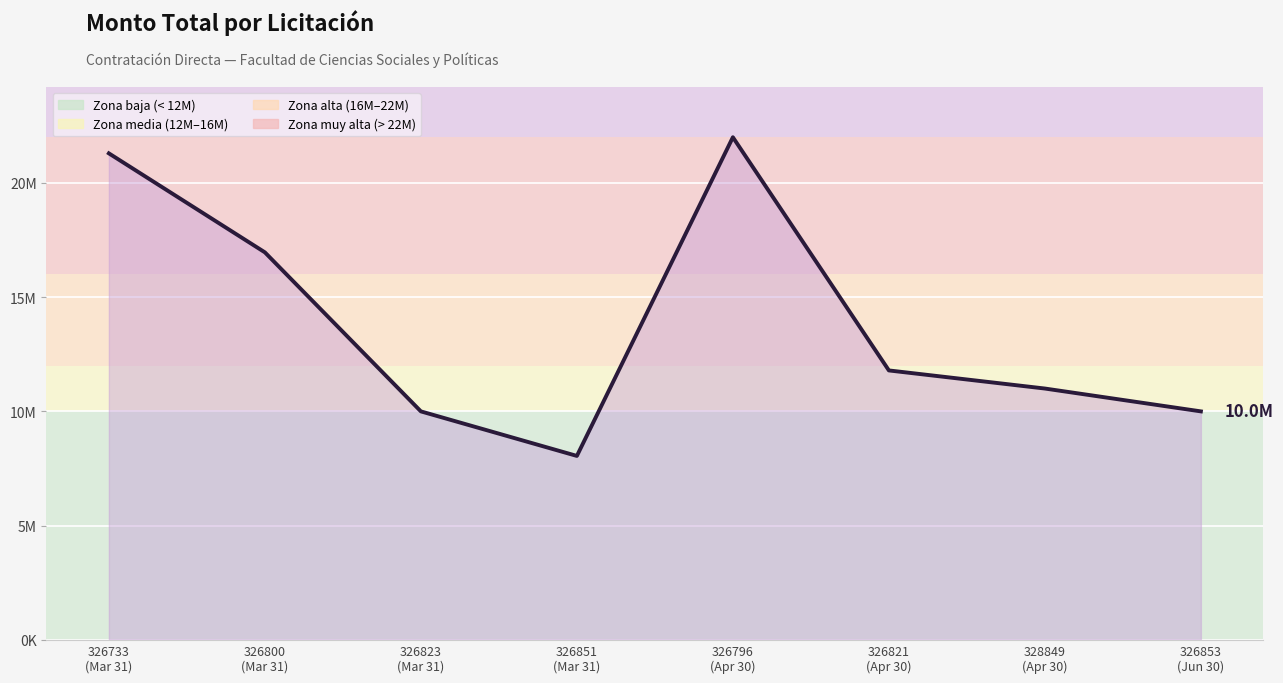

Does the chart display data point markers on the line(s)?

No